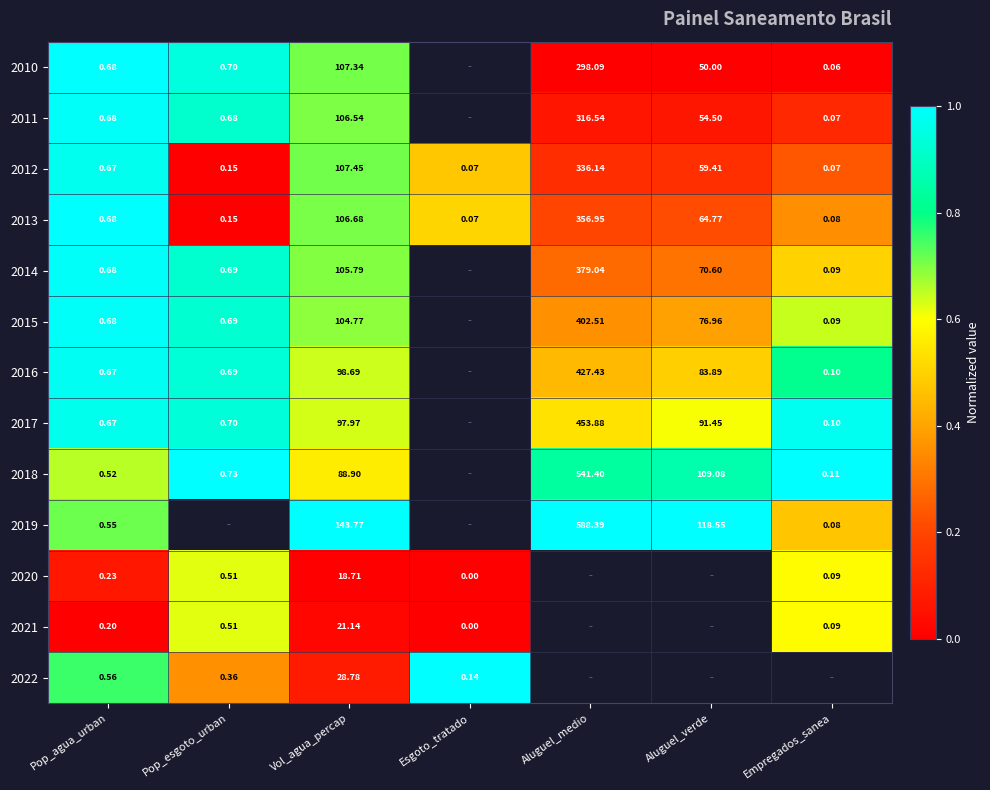

Which category has the highest value in the 2012 series?

Aluguel_medio